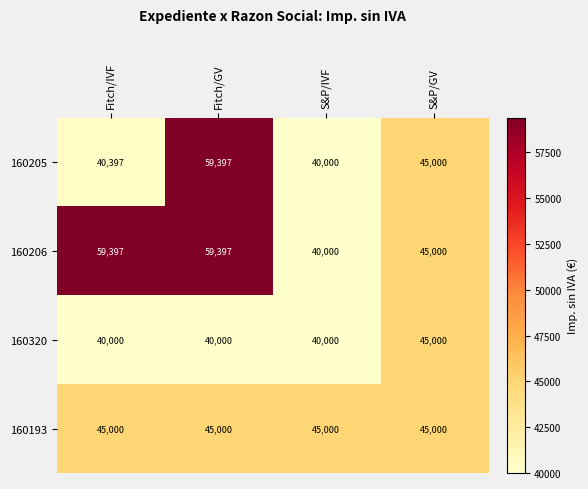

What is the minimum value for 160206?

40000